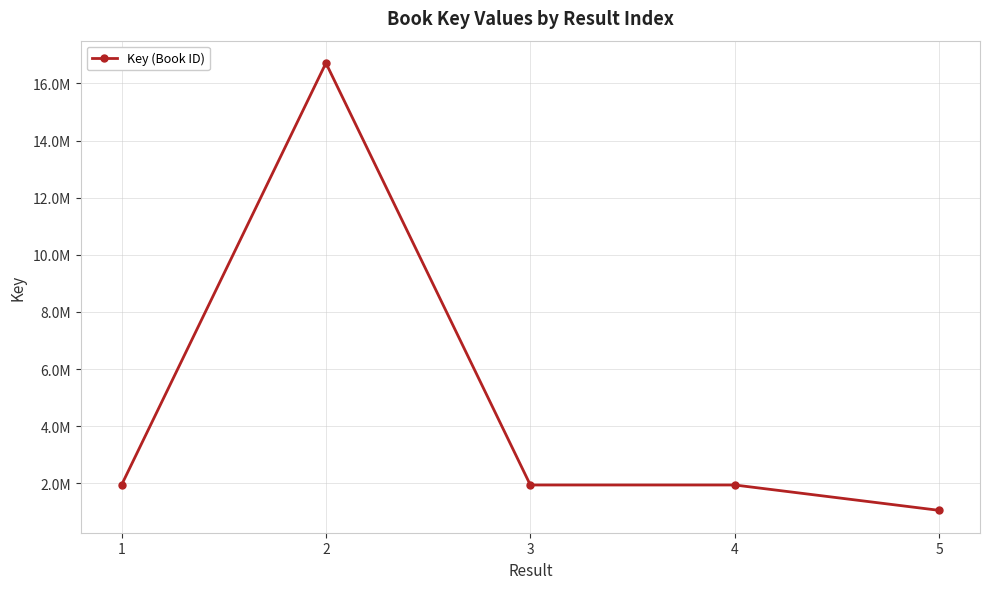

Does the chart have visible grid lines?

Yes